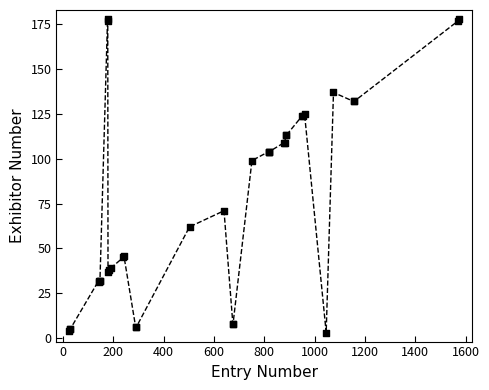

What Y value in the scatter plot is closest to 90?

99